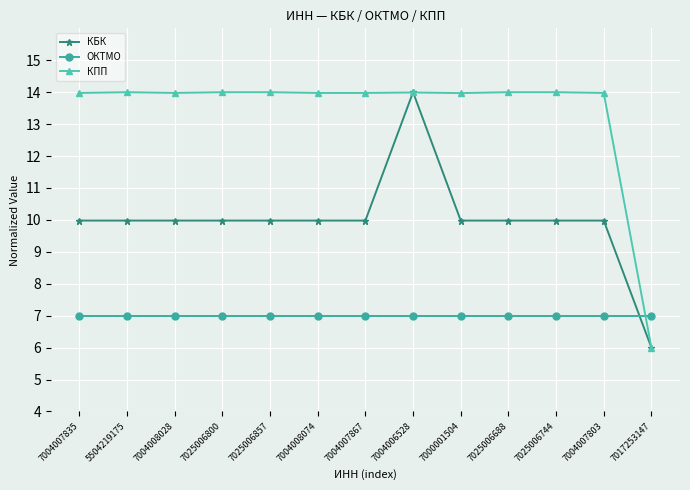

Where do КБК and КПП first cross each other?

7004007867 and 7004006528